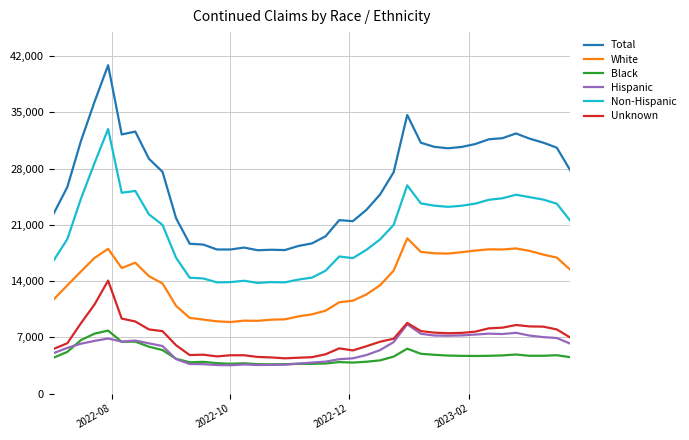

True or false: Non-Hispanic and Total cross at least once.

False